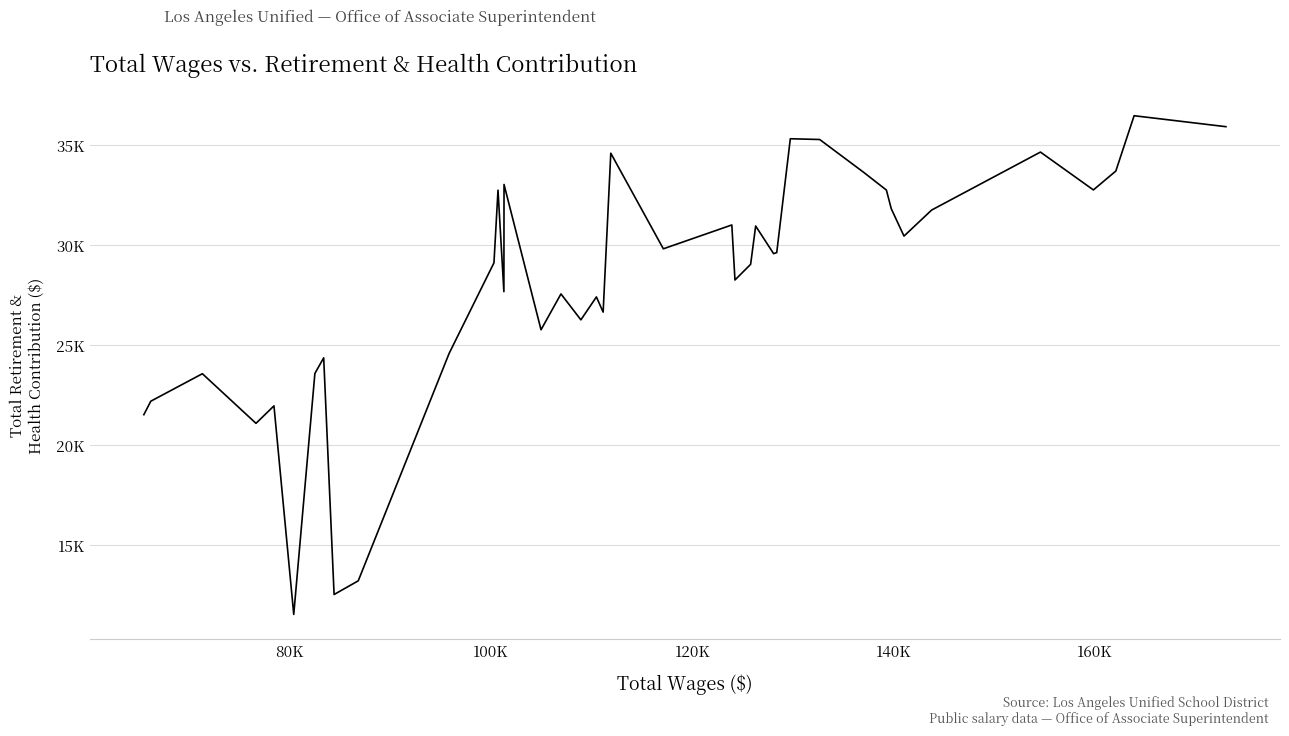

What is the difference between the maximum and minimum values?

24935